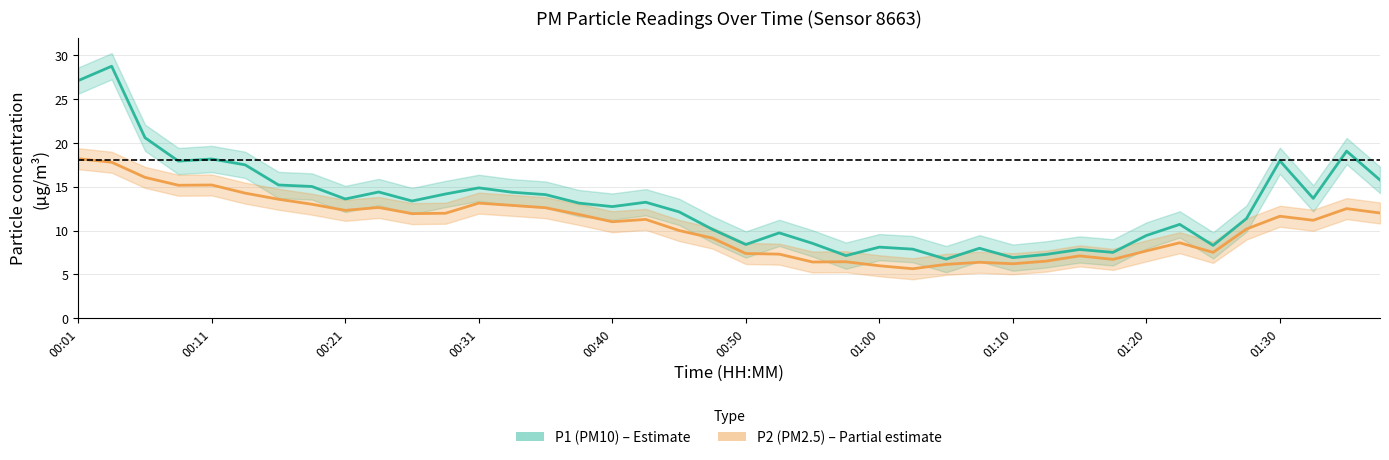

How many interior local valleys does the P1 (PM10) series have?

11